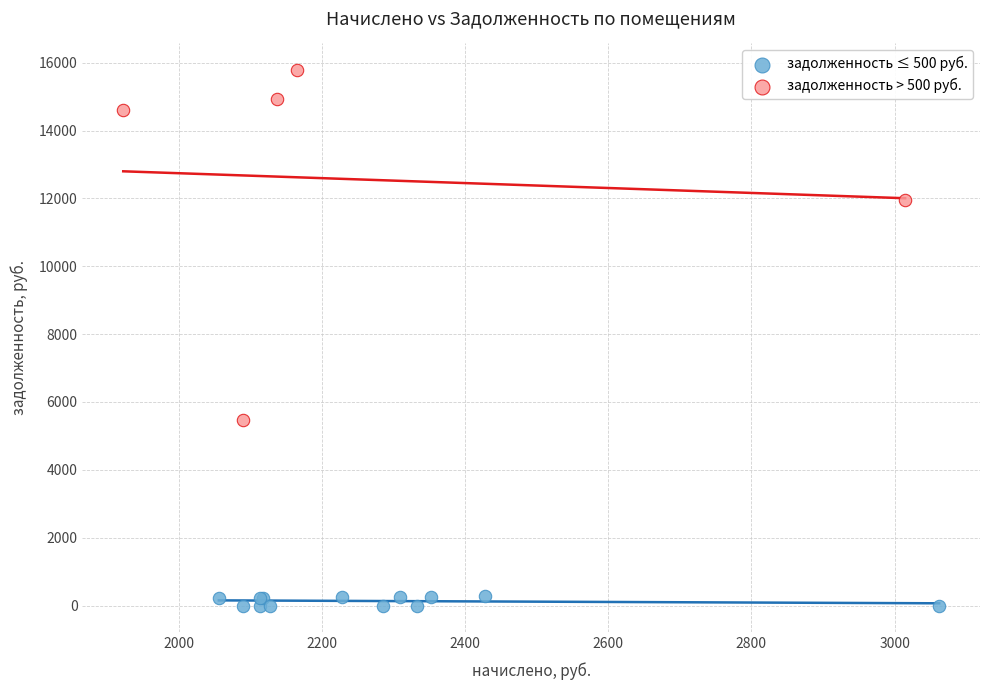

What are all the series names shown in the legend?

задолженность ≤ 500 руб., задолженность > 500 руб.